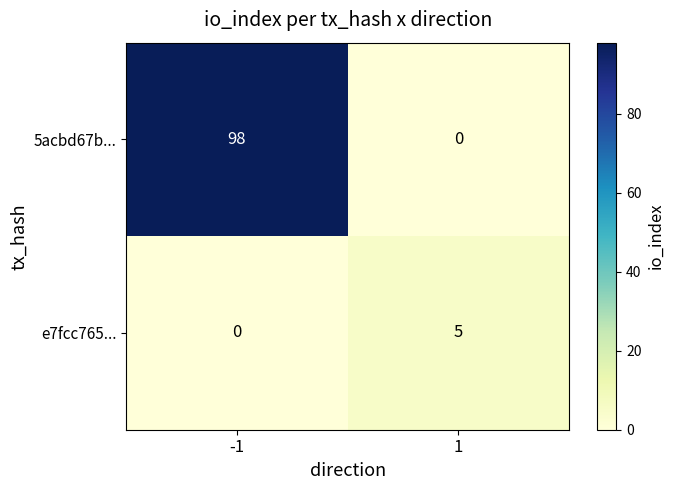

Between -1 and 1, which series saw the biggest shift?

5acbd67b...